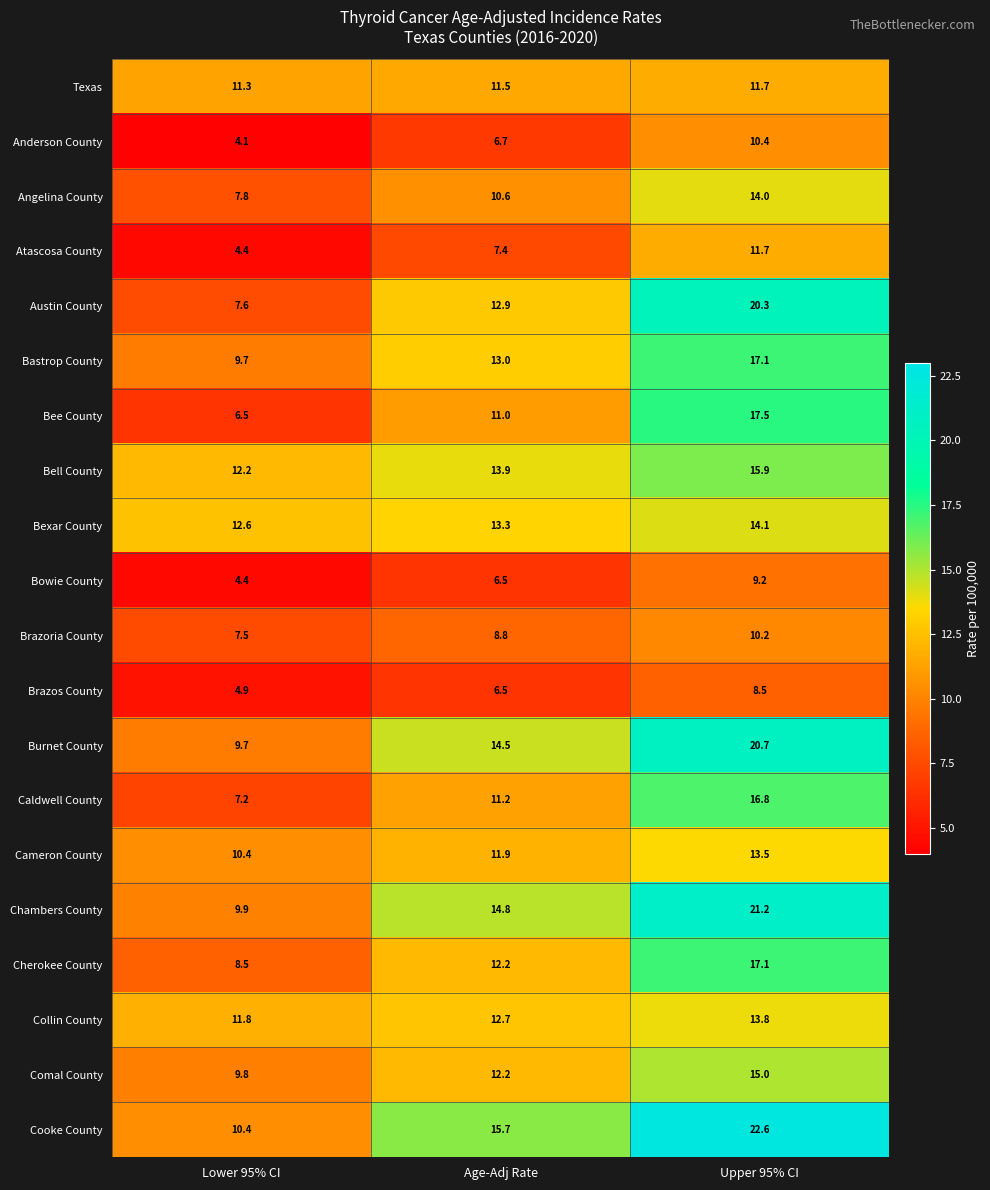

Which category has the lowest value across all series?

Lower 95% CI